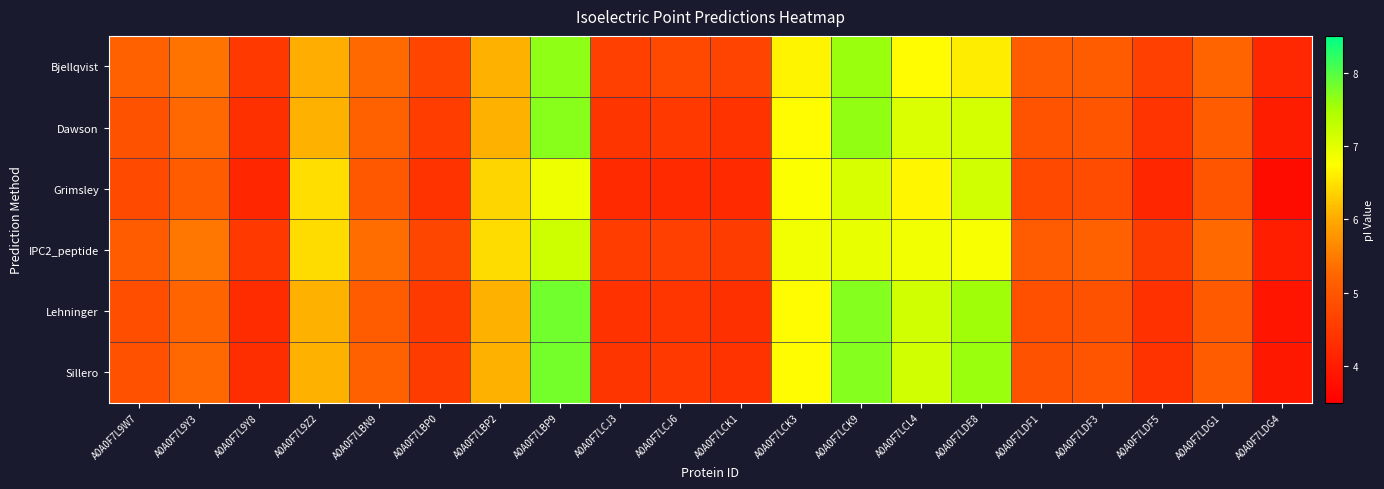

Which series has the largest total across all categories?

Bjellqvist